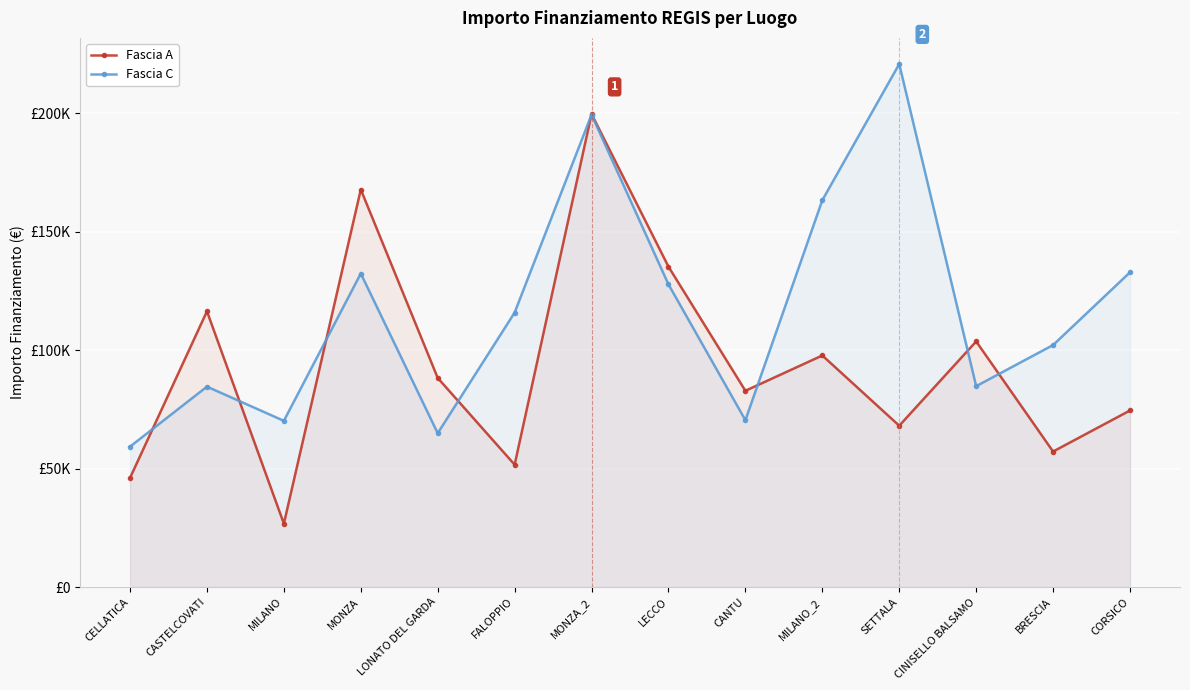

Which series has the largest range (max minus min)?

Fascia A